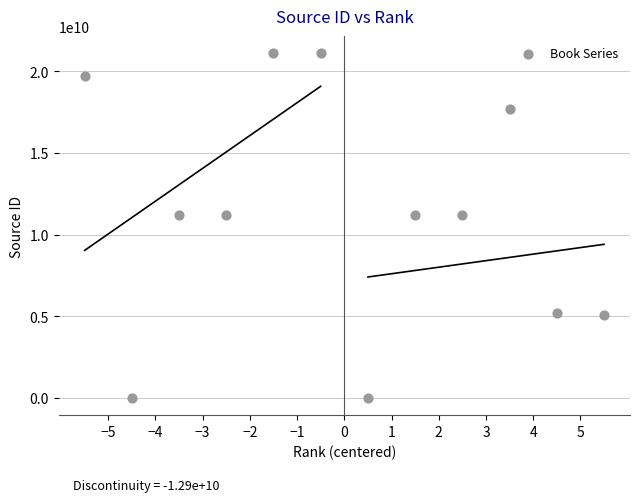

What is the range of Y values (max minus min)?

21100757352